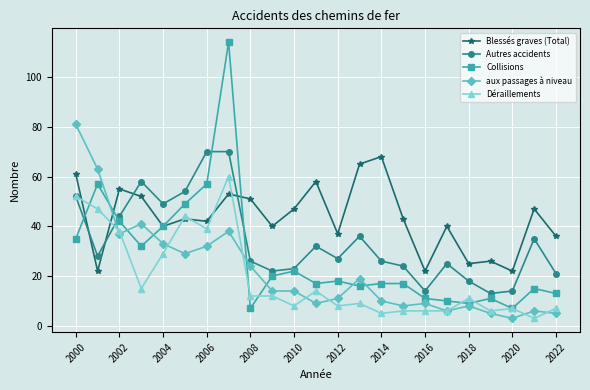

What are all the series names shown in the legend?

Blessés graves (Total), Autres accidents, Collisions, aux passages à niveau, Déraillements